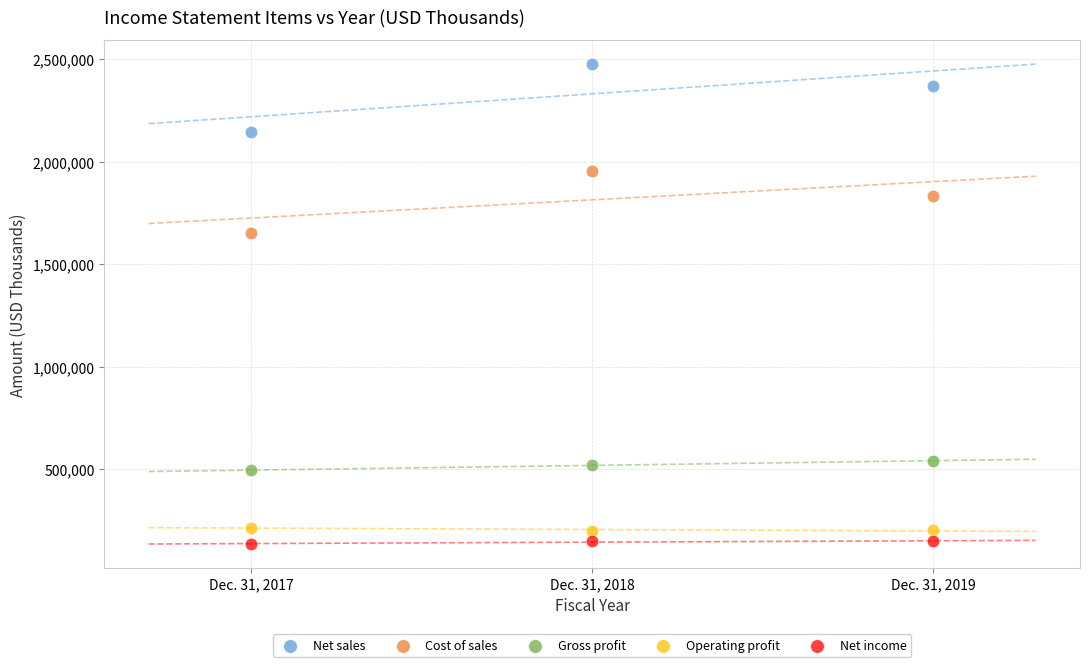

What are all the series names shown in the legend?

Net sales, Cost of sales, Gross profit, Operating profit, Net income